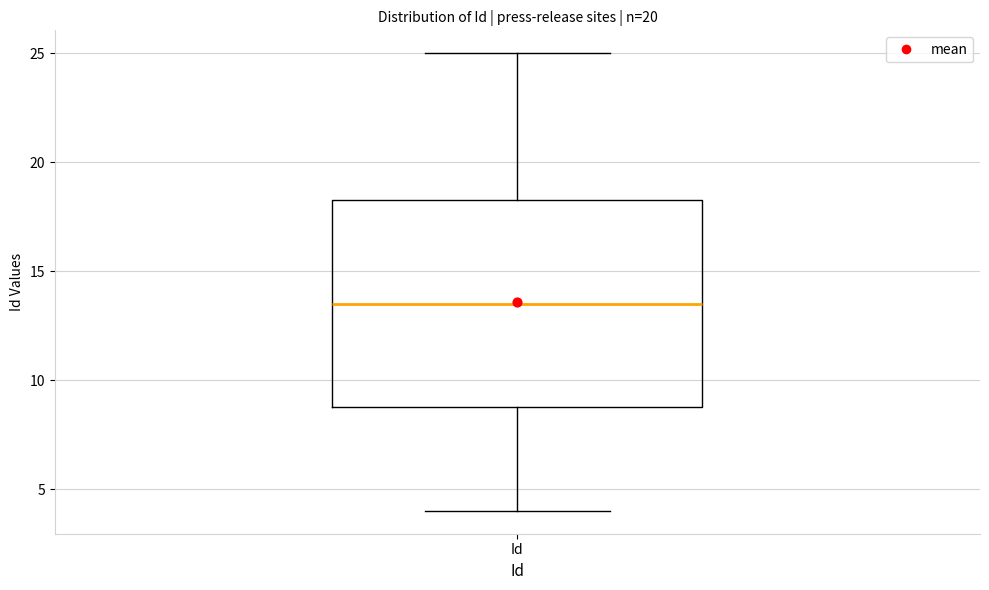

Where does the lower whisker of the box for Id end on the y-axis? The values are not printed on the chart, so give them approximately, as read against the axis.

4.0